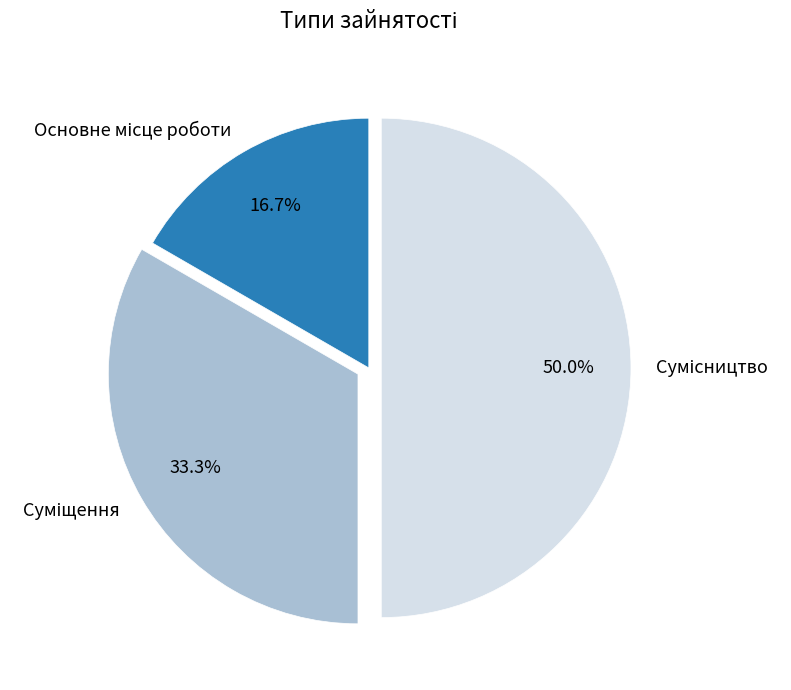

To the nearest percent, what percentage of the pie is Основне місце роботи?

17%